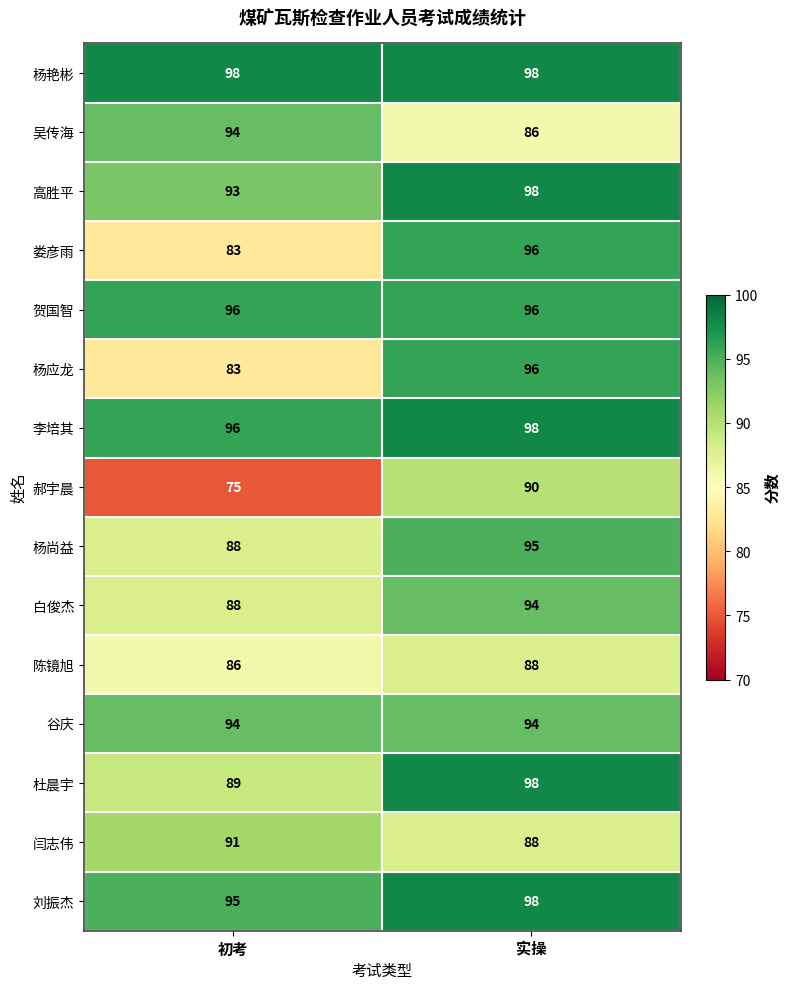

What is the spread (max minus min) of values at 实操?

12